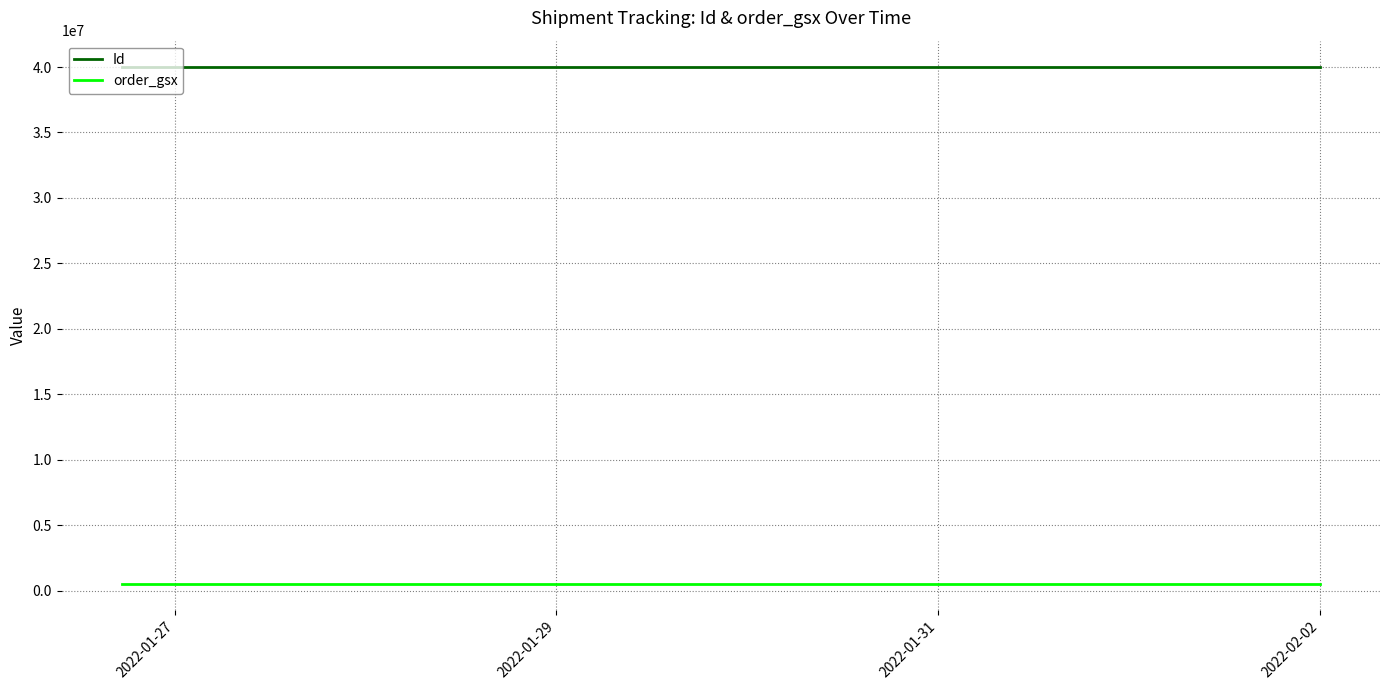

Is this an area chart (filled region under the line)?

No